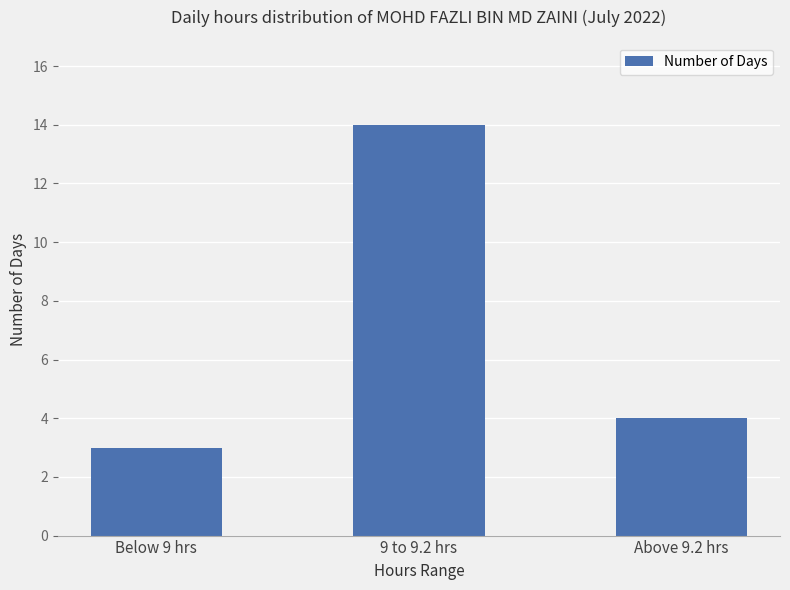

What is the label of the 3rd bar from the right?

Below 9 hrs